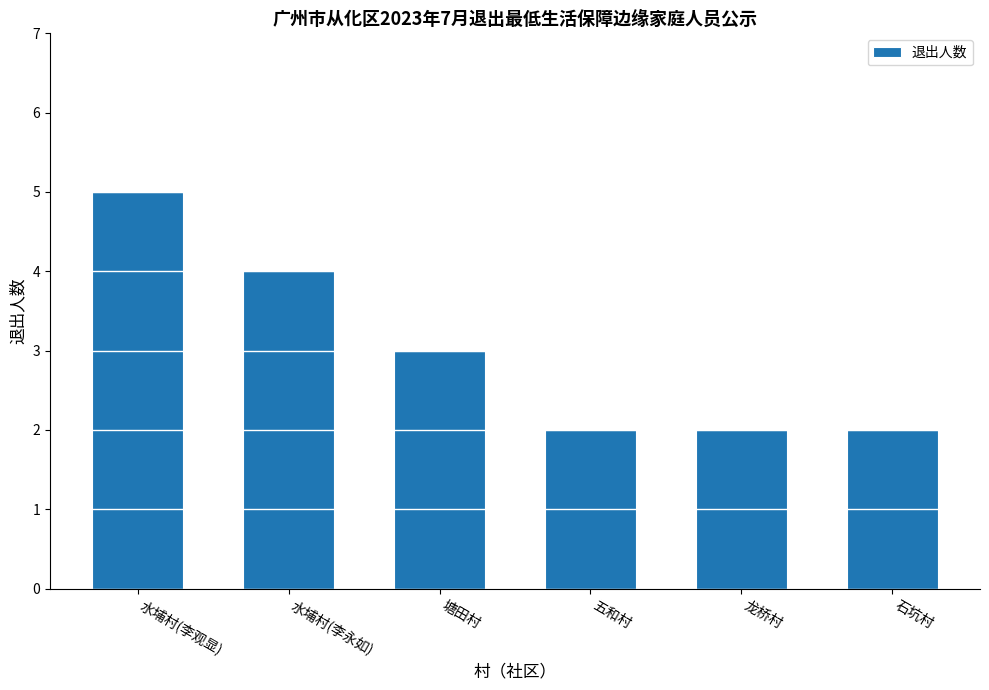

Where does the data first go above 3?

水埔村(李观显)